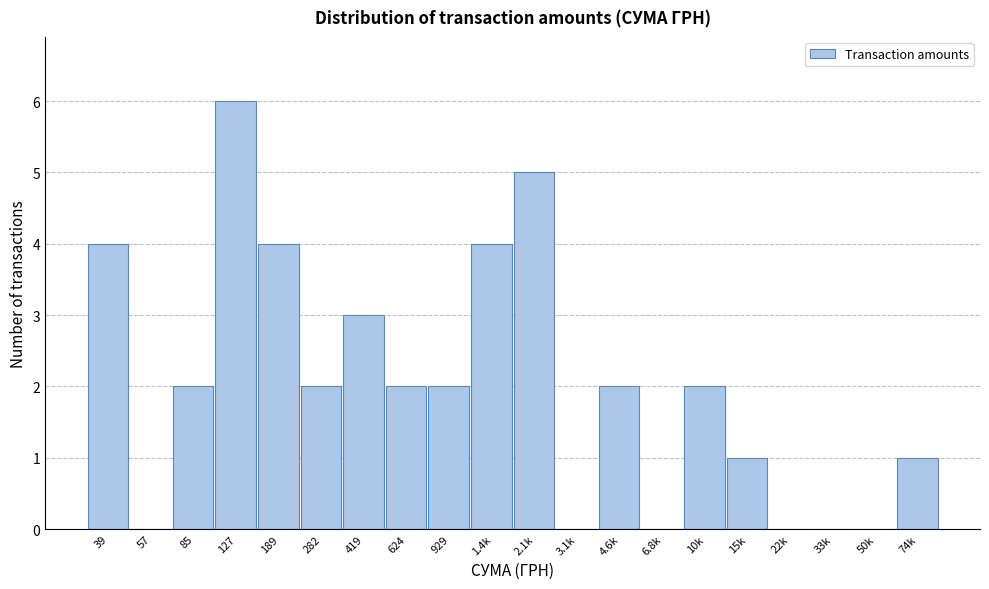

Reading left to right, list all the values displayed in this chart.

39=4	57=0	85=2	127=6	189=4	282=2	419=3	624=2	929=2	1.4k=4	2.1k=5	3.1k=0	4.6k=2	6.8k=0	10k=2	15k=1	22k=0	33k=0	50k=0	74k=1